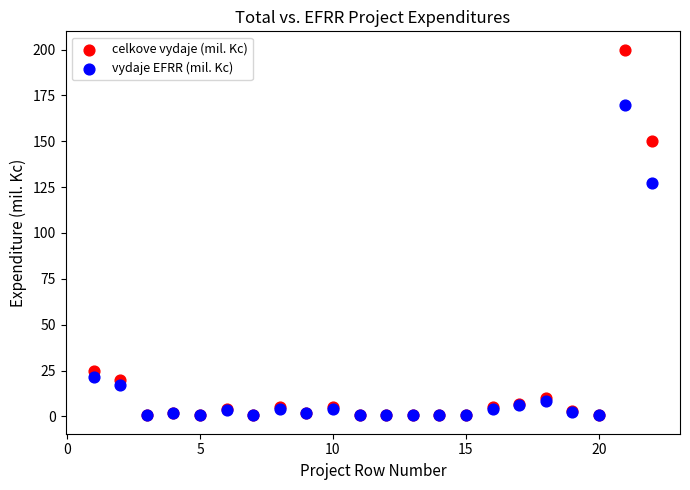

Across all series, what Y value is closest to 100?

127.5